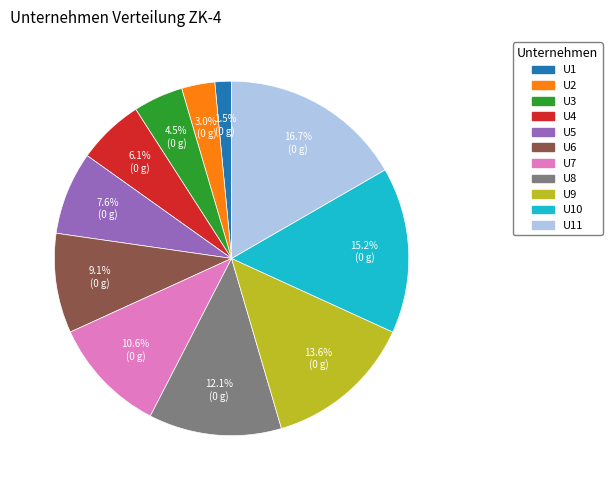

How many segments does this pie chart have?

11